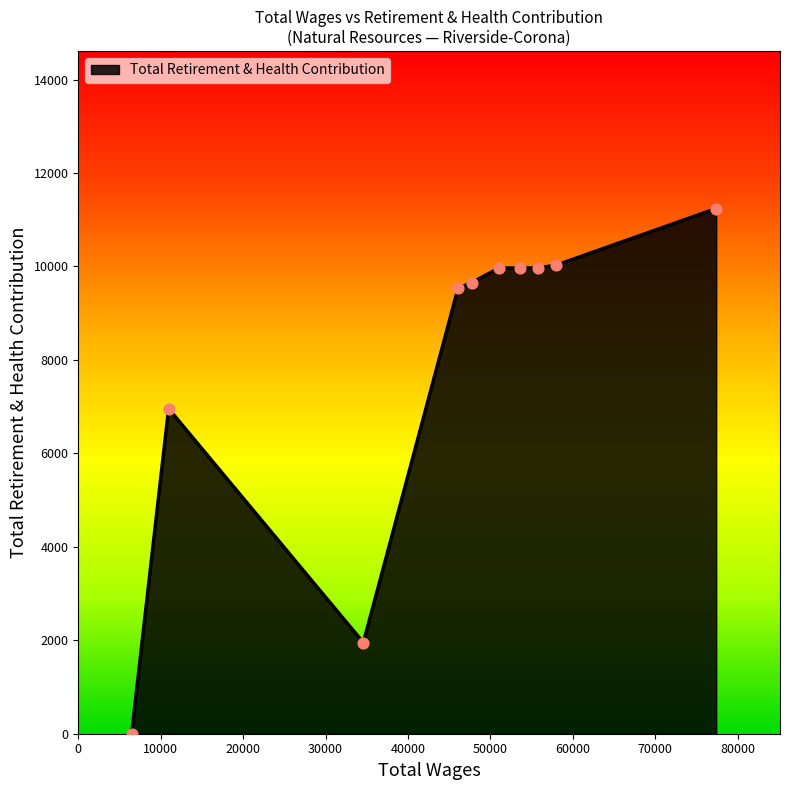

What is the difference between the maximum and minimum values?

11240